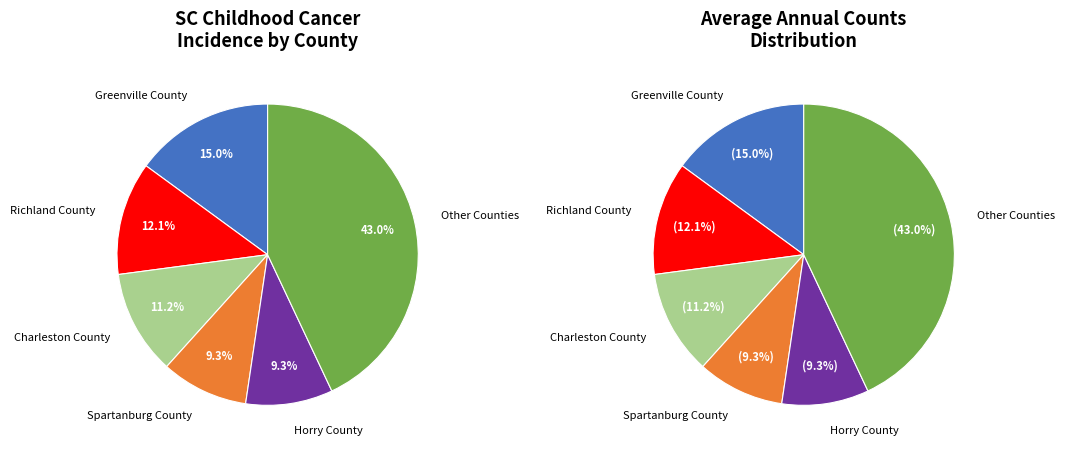

To the nearest percent, what is the combined percentage of Dorchester County and Pickens County?

7%